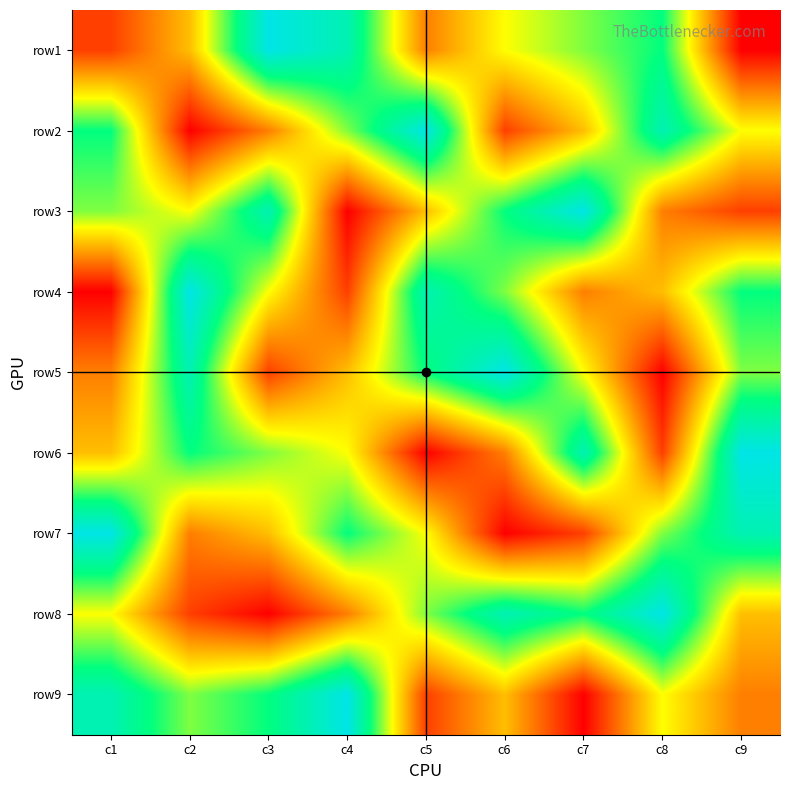

Which category has the highest value across all series?

c3